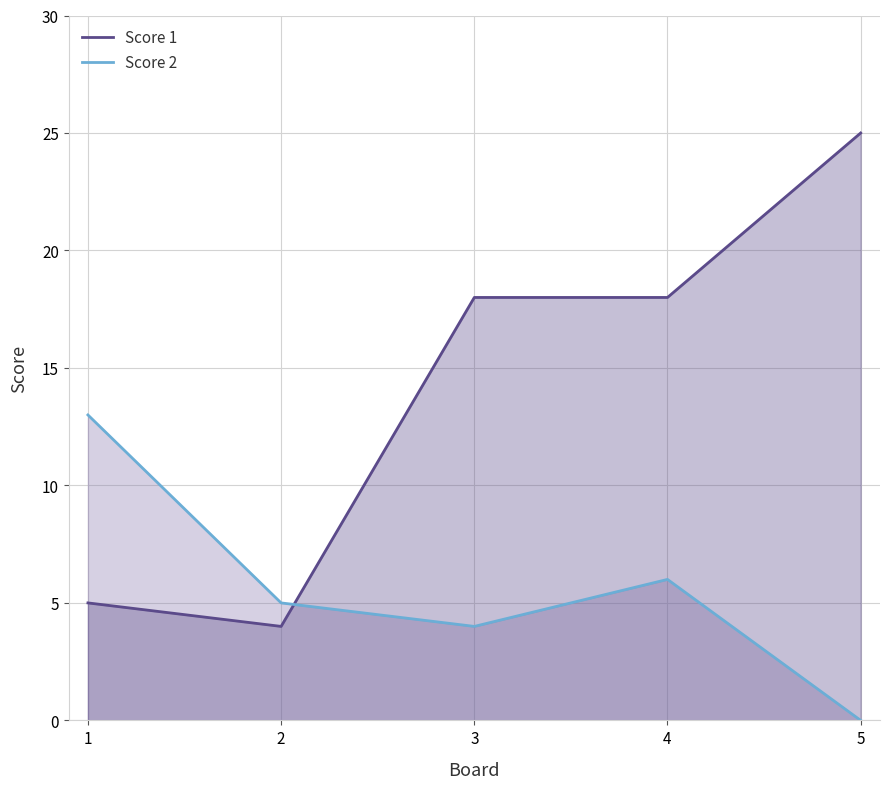

Reading right to left, transcribe all the data shown in this chart.

Score 1: 25	18	18	4	5
Score 2: 0	6	4	5	13